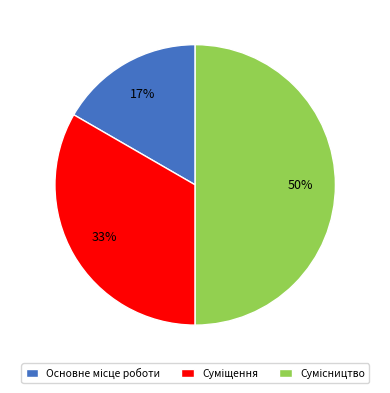

To the nearest percent, what is the average slice percentage?

33%